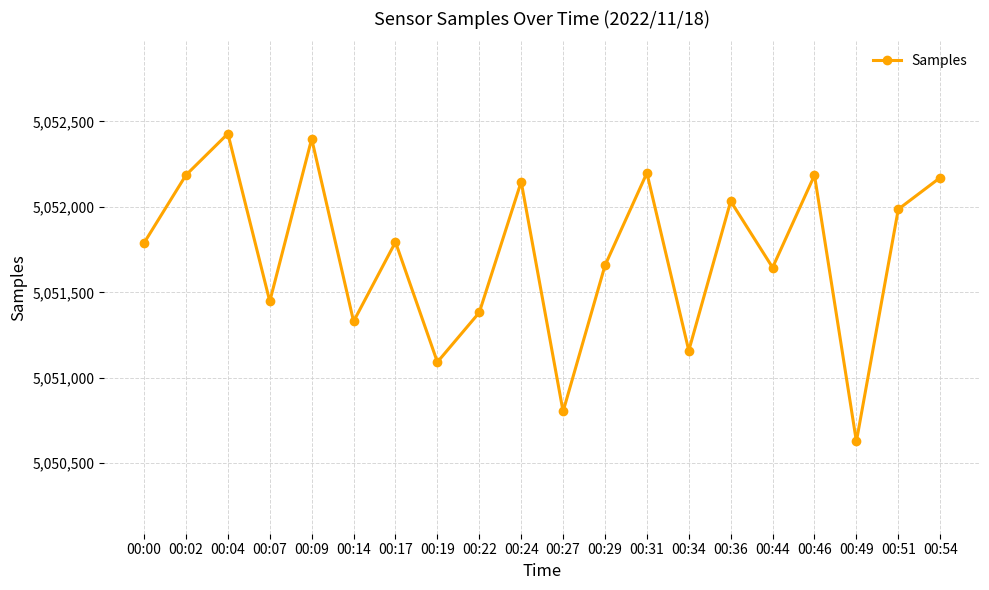

What is the value of the 7th point from the left?

5051794